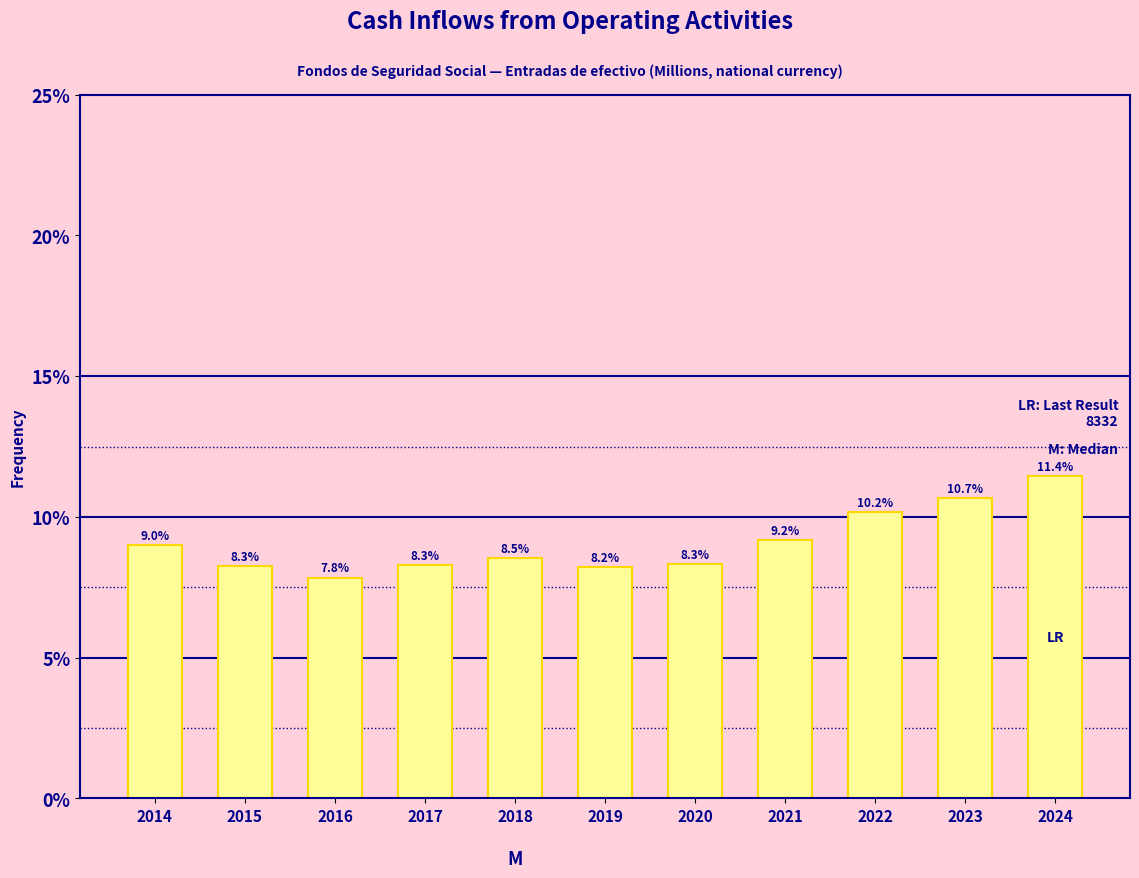

Reading left to right, extract all data points from this chart.

9.0	8.3	7.8	8.3	8.5	8.2	8.3	9.2	10.2	10.7	11.4